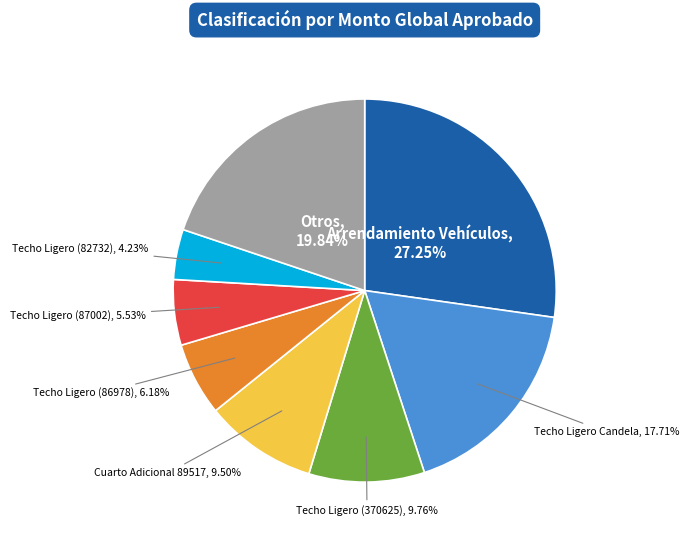

Is there a majority slice in this chart?

No